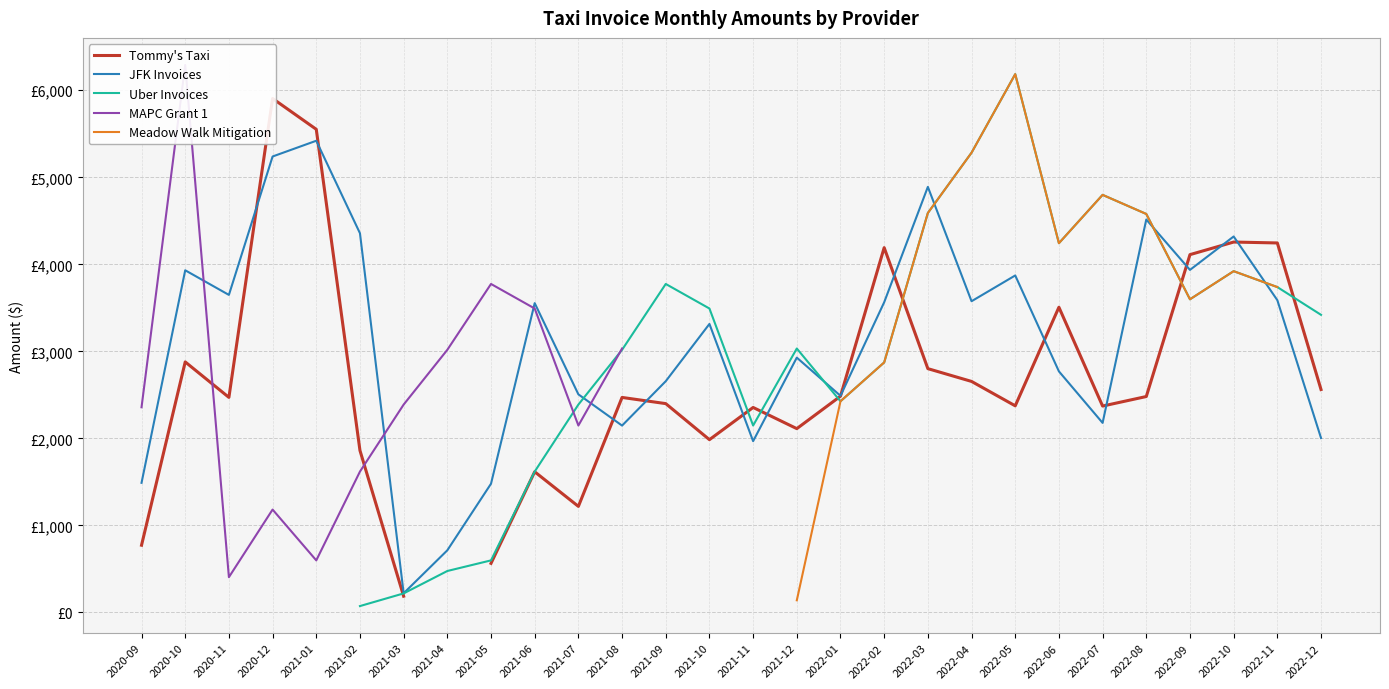

Which series changed the most between 2021-08 and 2022-08?

JFK Invoices